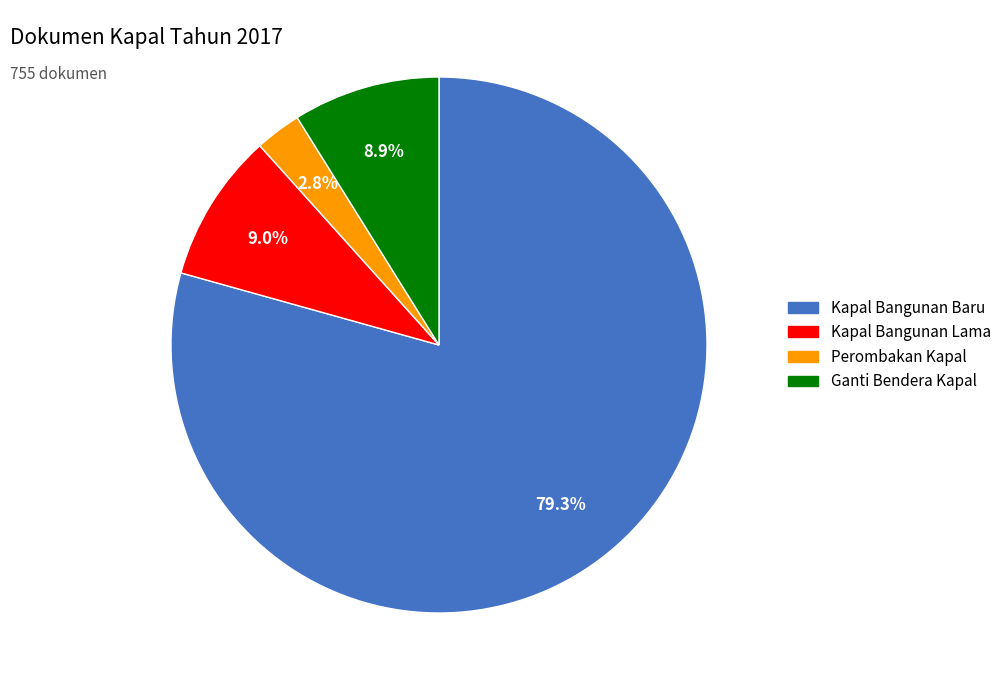

What is the smallest slice in the pie chart?

Perombakan Kapal